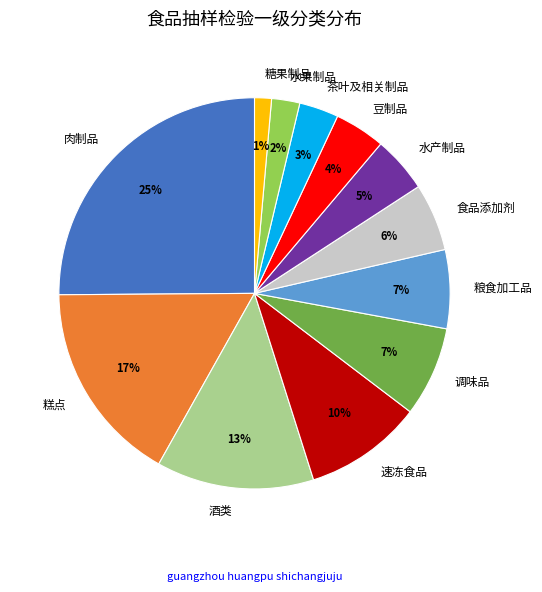

Count the number of slices in the pie.

12